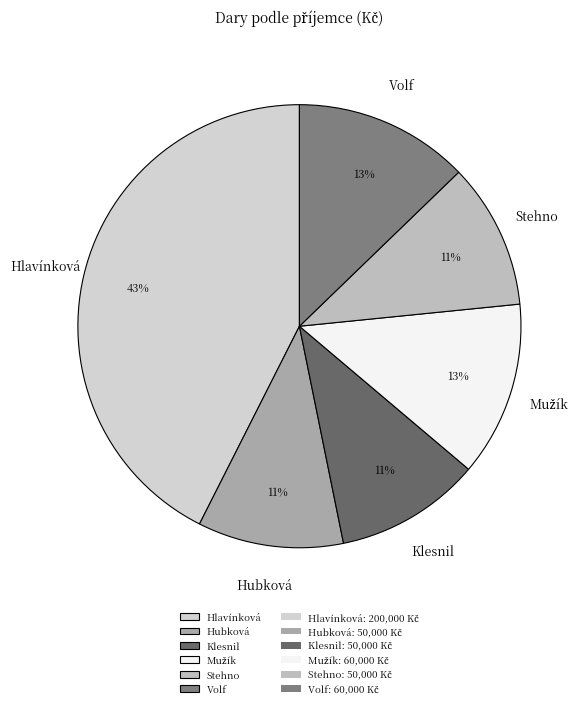

What percentage is the Volf slice, to the nearest percent?

13%